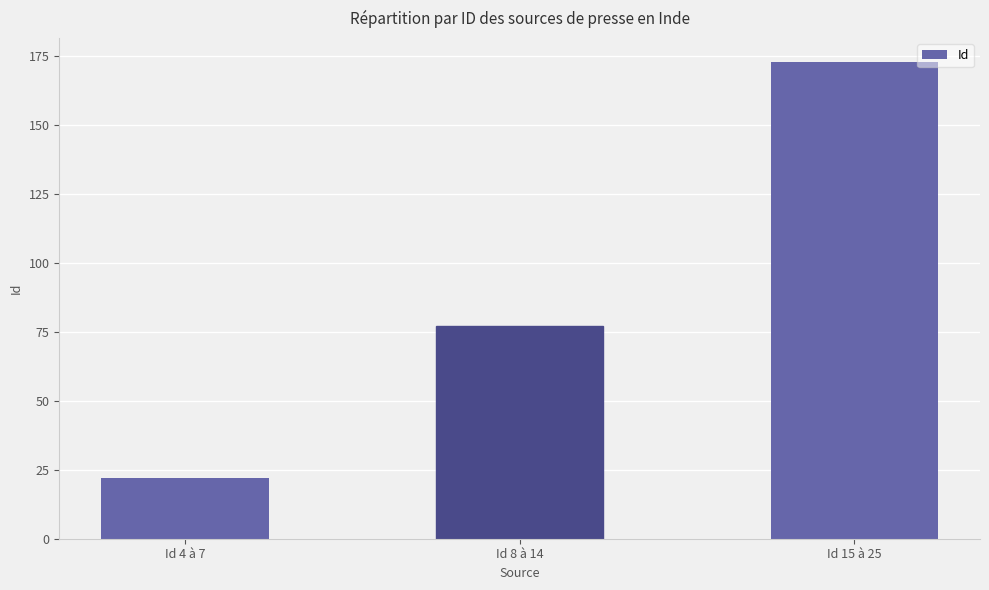

What is the greatest value displayed?

173